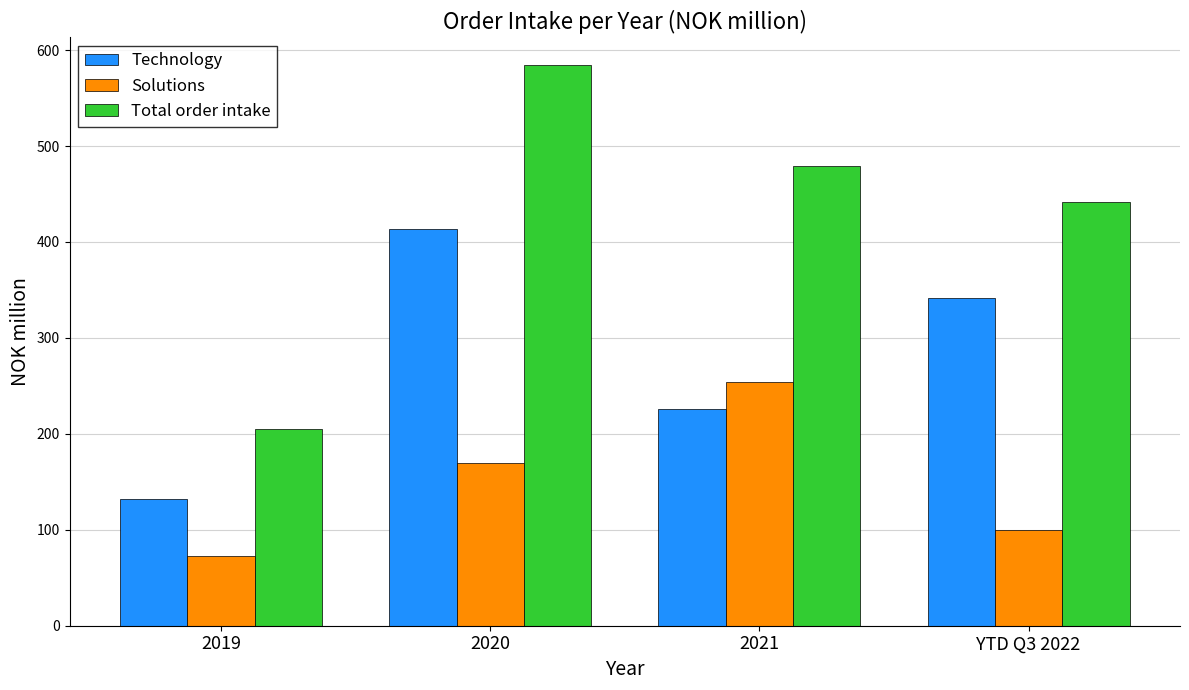

What is the label of the 1st bar from the left?

2019